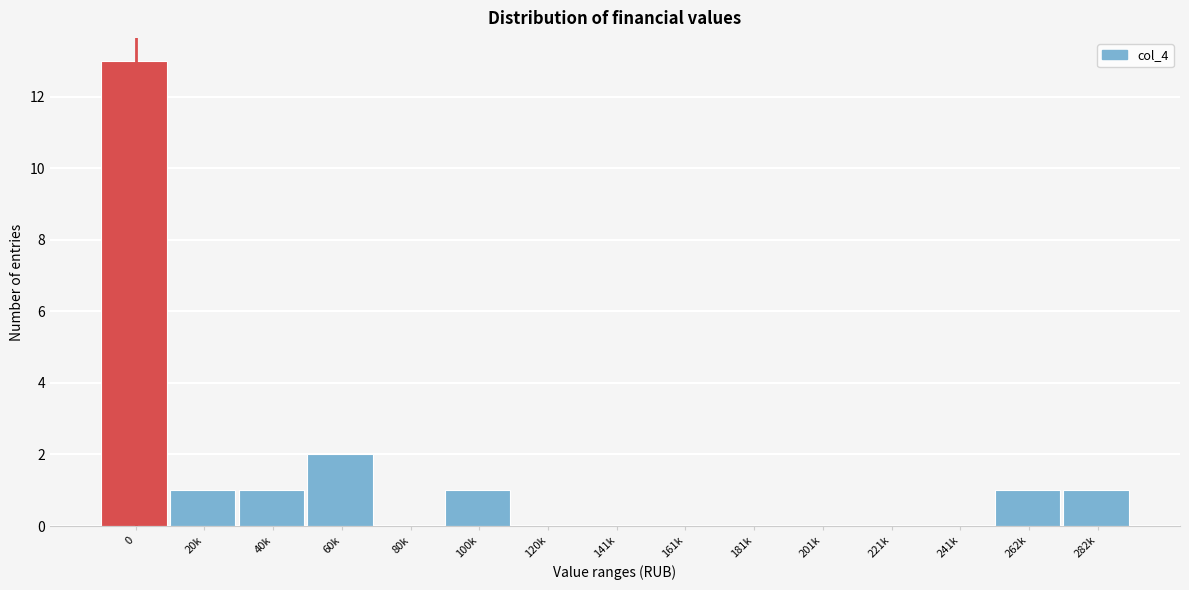

Reading left to right, what are all the values shown in this chart?

0=13	20k=1	40k=1	60k=2	80k=0	100k=1	120k=0	141k=0	161k=0	181k=0	201k=0	221k=0	241k=0	262k=1	282k=1